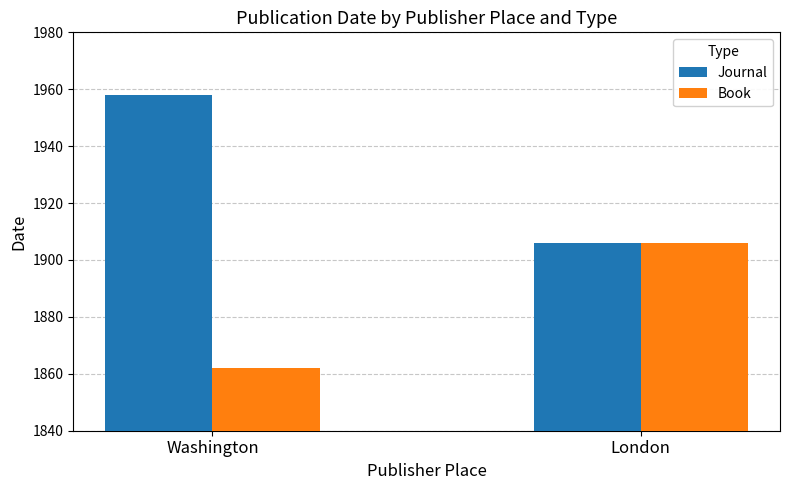

What is the difference between the highest and lowest values at Washington?

96